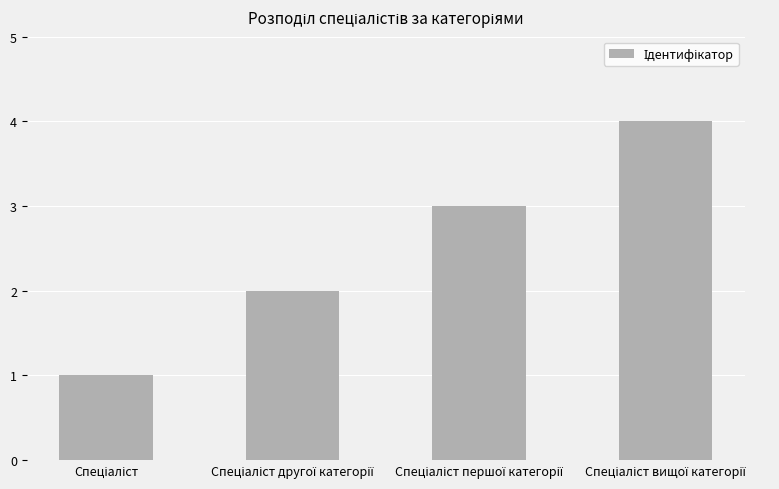

What is the greatest value displayed?

4